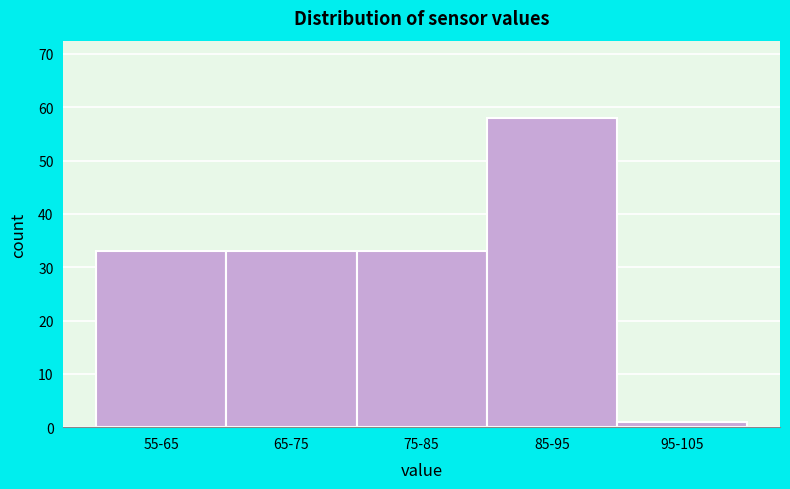

Reading right to left, what are all the values shown in this chart?

1	58	33	33	33